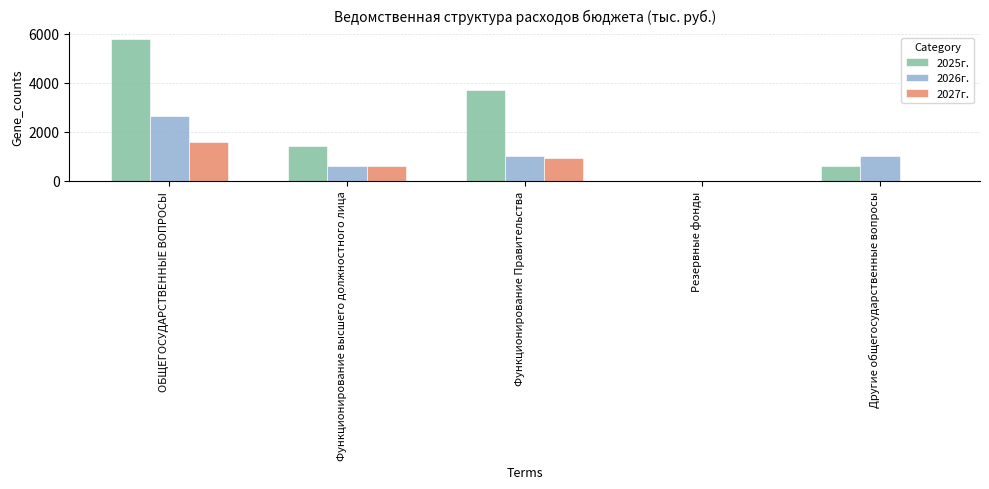

What is the total value across all series at ОБЩЕГОСУДАРСТВЕННЫЕ ВОПРОСЫ?

9979.6